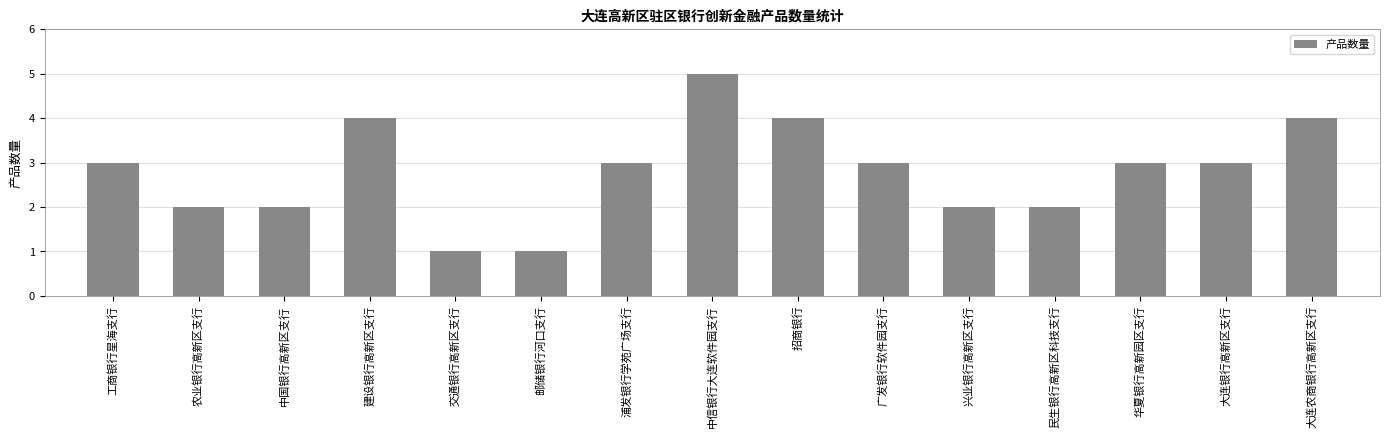

Read the value at 农业银行高新区支行.

2